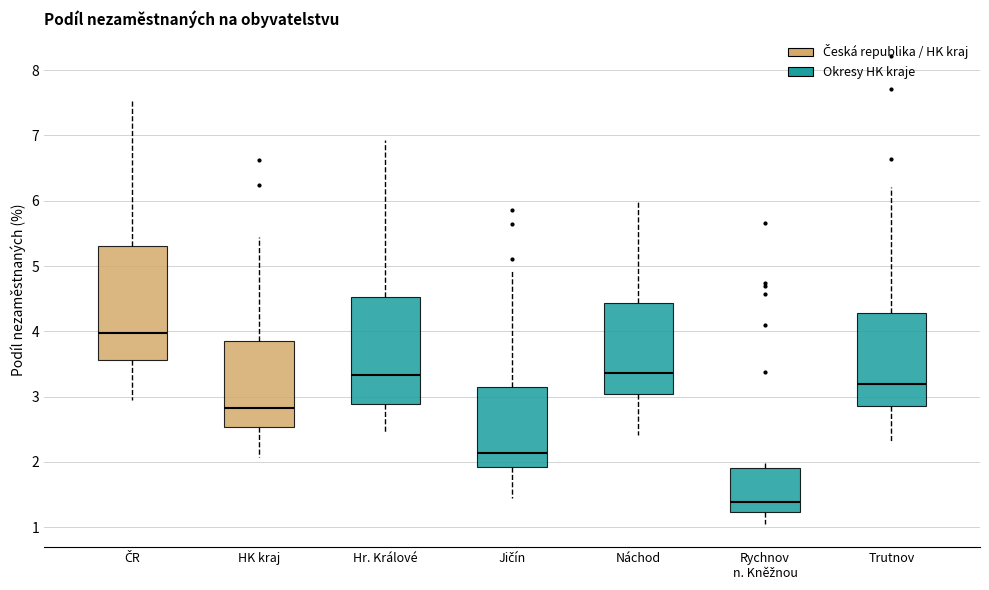

Reading left to right, read every box against the y-axis: the position of its median line, the range the box covers, and the ends of its whiskers. The values are not printed on the chart, so give them approximately, as read against the axis.

ČR: median 4.0, box 3.6 to 5.3, whiskers 2.9 to 7.5
HK kraj: median 2.8, box 2.5 to 3.9, whiskers 2.1 to 5.4
Hr. Králové: median 3.3, box 2.9 to 4.5, whiskers 2.5 to 6.9
Jičín: median 2.1, box 1.9 to 3.2, whiskers 1.4 to 4.9
Náchod: median 3.4, box 3.0 to 4.4, whiskers 2.4 to 6.0
Rychnov n. Kněžnou: median 1.4, box 1.2 to 1.9, whiskers 1.1 to 2.0
Trutnov: median 3.2, box 2.9 to 4.3, whiskers 2.3 to 6.2